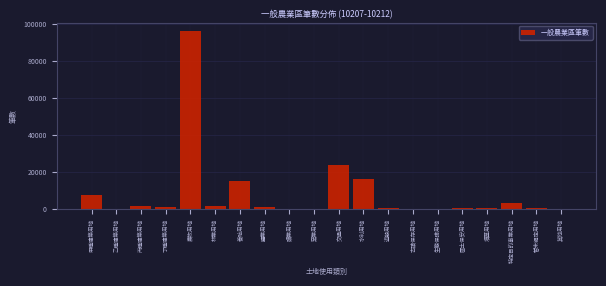

Approximately how many times larger is the value at 農牧用地 compared to 特定目的事業用地?

33.8